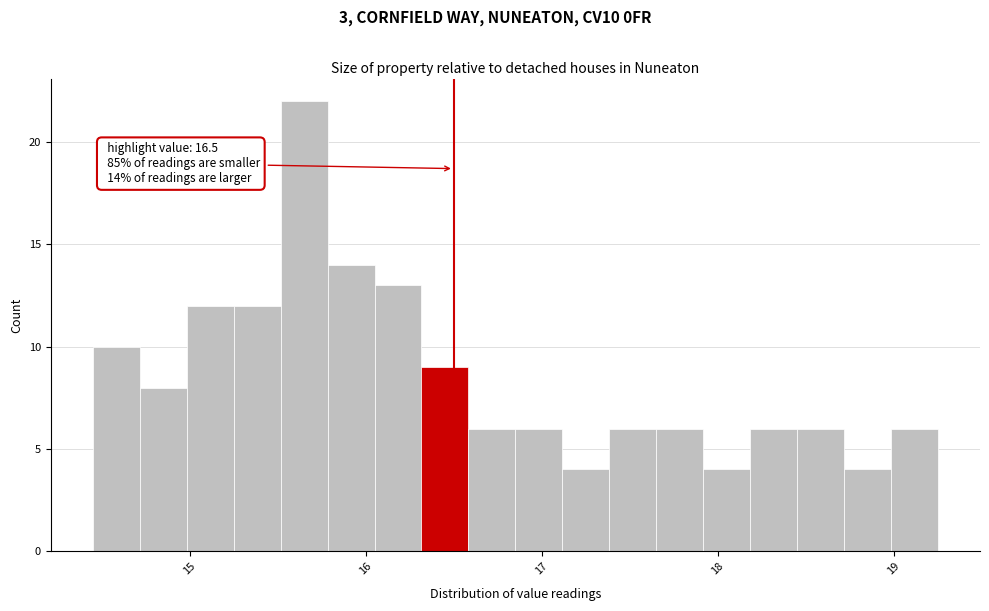

Around what value on the x-axis is the tallest bar? Give the approximate position of its centre, as read against the axis.

15.7